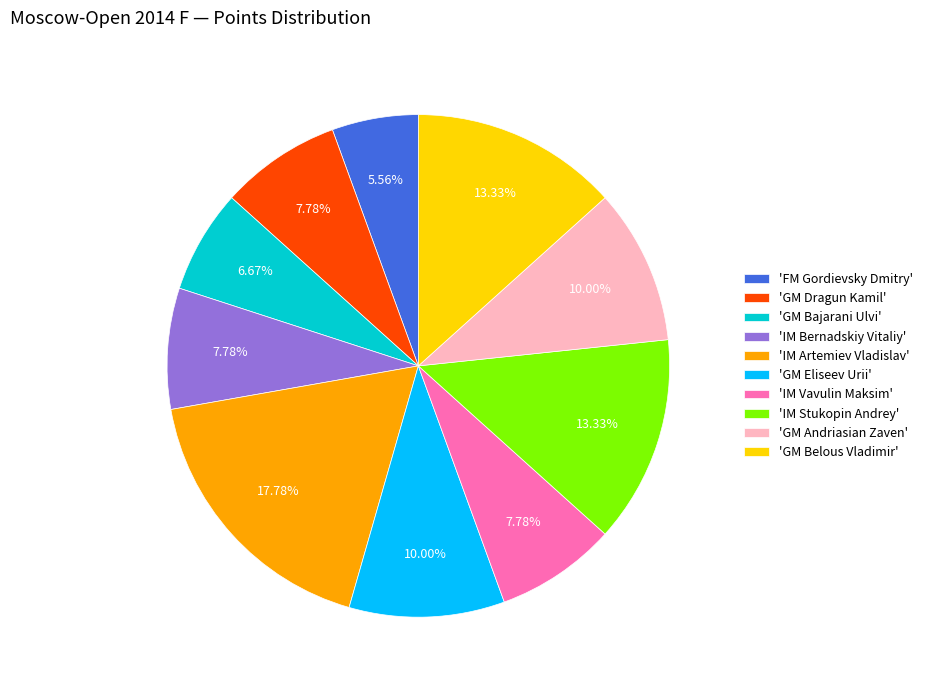

To the nearest percent, what is the difference between the largest and smallest slice percentages?

12%